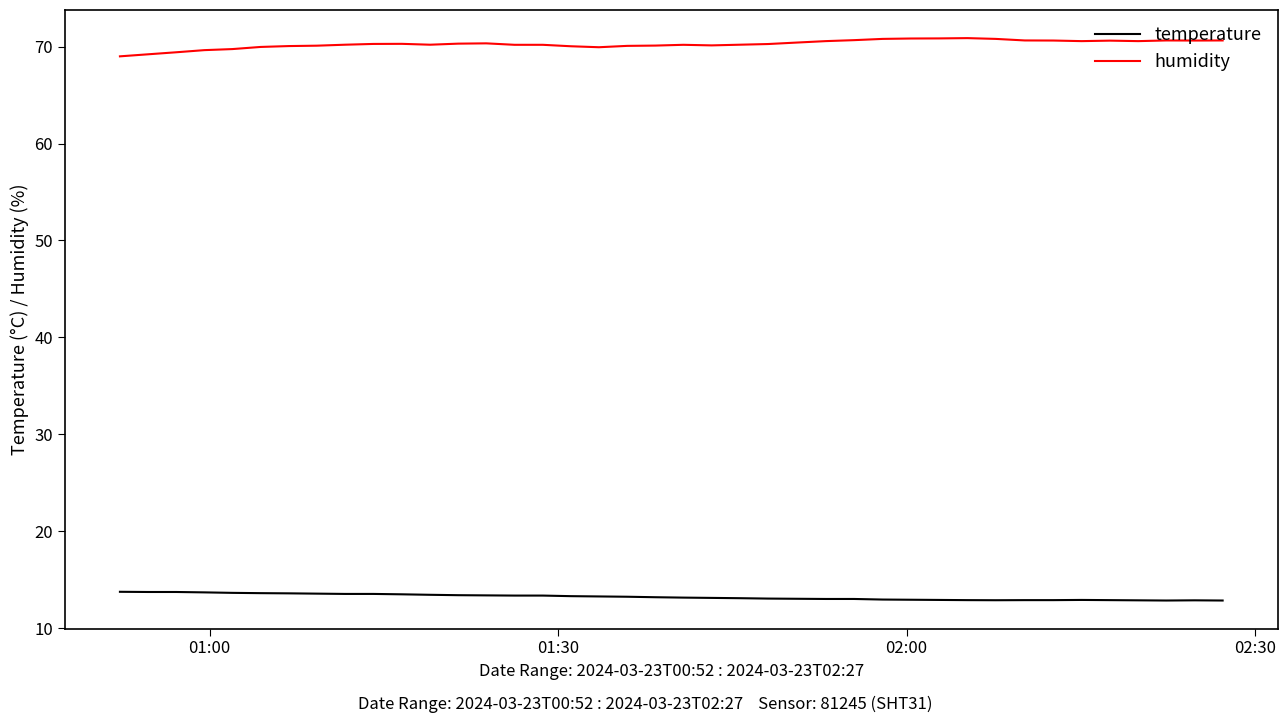

Rank the series by their average value, from highest to lowest.

humidity, temperature